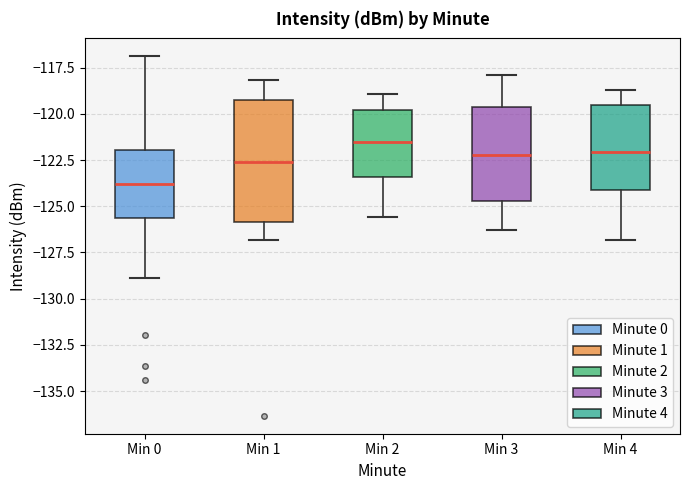

Reading left to right, transcribe this box plot: for each box, give where its median line is, the range the box spans, and where its two whiskers end, as read against the y-axis. The values are not printed on the chart, so give them approximately, as read against the axis.

Min 0: median -124.0, box -125.5 to -122.0, whiskers -129.0 to -117.0
Min 1: median -122.5, box -126.0 to -119.0, whiskers -127.0 to -118.0
Min 2: median -121.5, box -123.5 to -120.0, whiskers -125.5 to -119.0
Min 3: median -122.0, box -124.5 to -119.5, whiskers -126.5 to -118.0
Min 4: median -122.0, box -124.0 to -119.5, whiskers -127.0 to -118.5